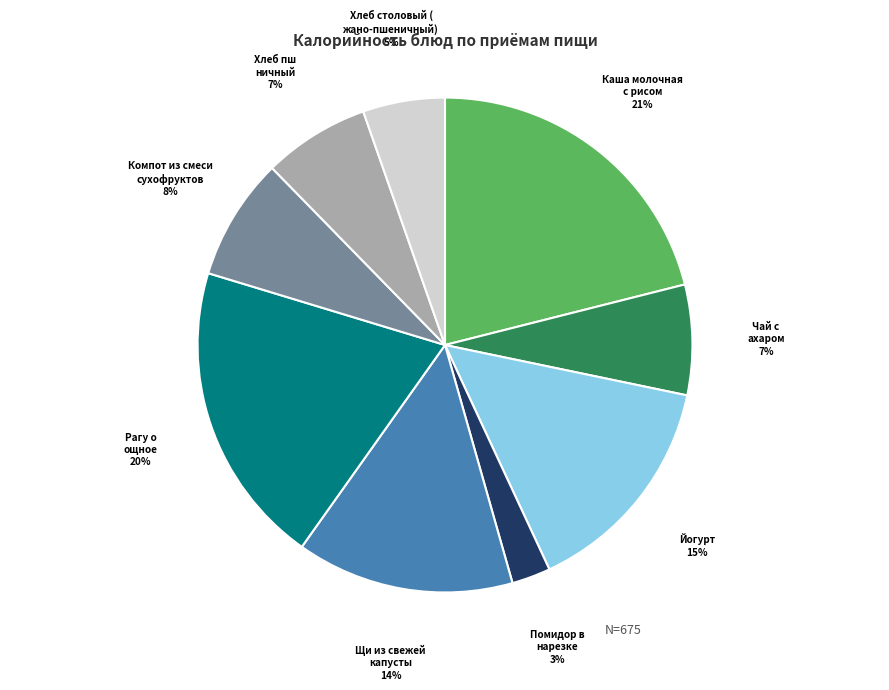

To the nearest percent, what is the average slice percentage?

11%